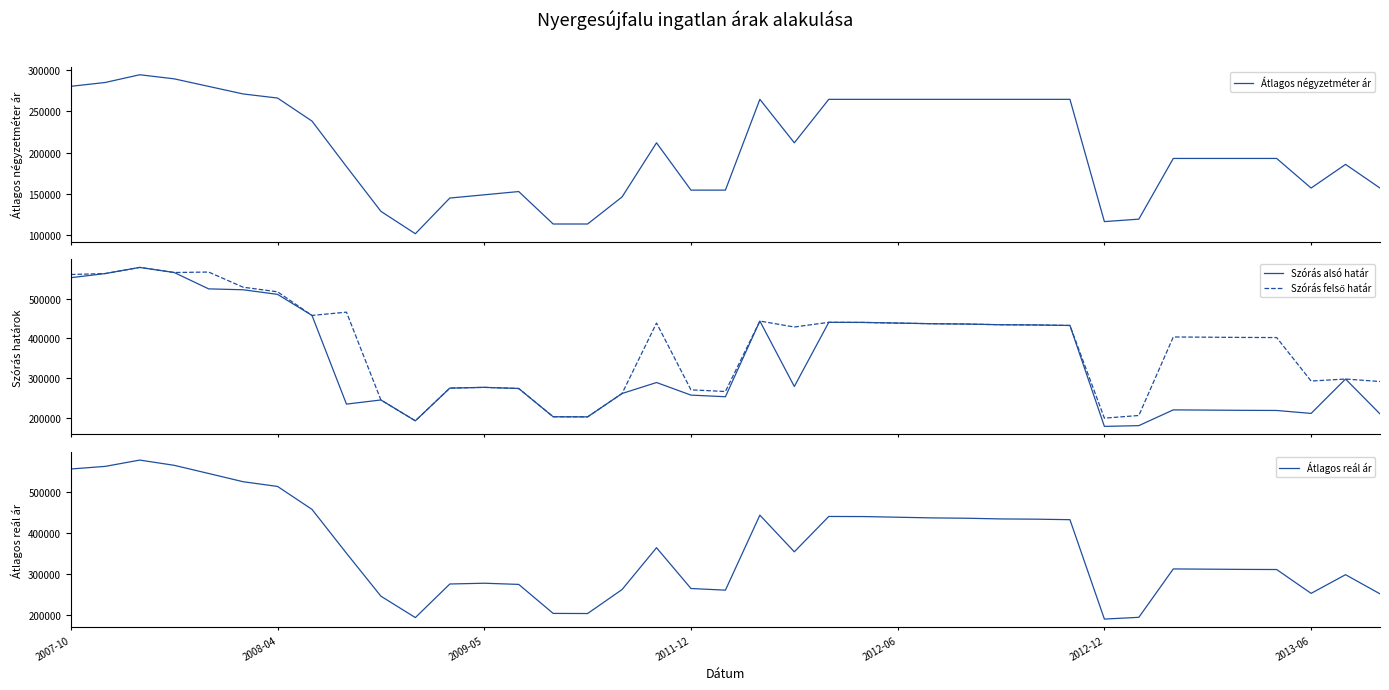

What is the difference between the second highest and second lowest values in the Átlagos négyzetméter ár series?

175980